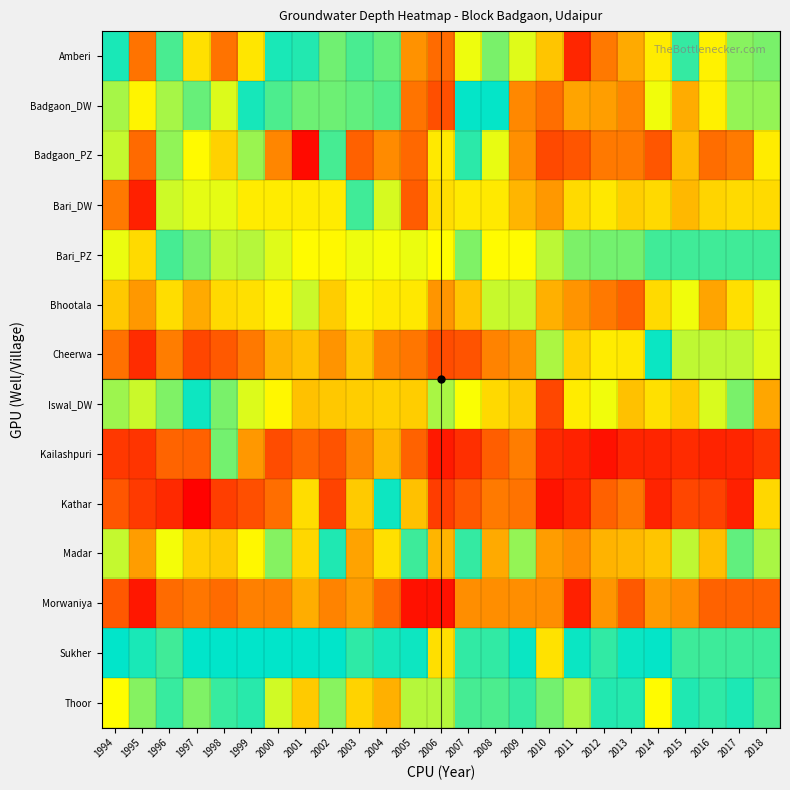

Reading left to right, what are all the values shown in this chart?

Amberi: 1994=17.0	1995=7.4	1996=16.1	1997=11.5	1998=7.4	1999=11.8	2000=17.0	2001=18.1	2002=19.6	2003=16.1	2004=15.6	2005=8.6	2006=7.1	2007=13.0	2008=15.2	2009=13.3	2010=10.5	2011=4.5	2012=7.6	2013=9.5	2014=12.0	2015=16.5	2016=12.2	2017=14.9	2018=19.8
Badgaon_DW: 1994=20.6	1995=12.2	1996=20.6	1997=15.6	1998=13.3	1999=17.1	2000=19.0	2001=19.6	2002=19.6	2003=19.4	2004=19.1	2005=7.5	2006=6.0	2007=17.6	2008=17.6	2009=8.2	2010=7.2	2011=9.3	2012=9.0	2013=8.1	2014=12.9	2015=9.5	2016=12.1	2017=14.7	2018=14.7
Badgaon_PZ: 1994=13.8	1995=7.0	1996=14.8	1997=12.5	1998=11.0	1999=14.6	2000=26.9	2001=31.6	2002=16.2	2003=28.3	2004=26.7	2005=28.0	2006=11.8	2007=18.3	2008=21.9	2009=26.6	2010=5.8	2011=6.2	2012=7.6	2013=7.6	2014=6.3	2015=10.2	2016=7.2	2017=7.7	2018=11.9
Bari_DW: 1994=7.6	1995=4.2	1996=13.6	1997=13.1	1998=13.1	1999=23.0	2000=23.0	2001=23.0	2002=23.0	2003=18.7	2004=13.4	2005=6.6	2006=11.4	2007=23.1	2008=23.1	2009=9.9	2010=8.8	2011=11.3	2012=11.8	2013=10.9	2014=11.2	2015=10.0	2016=11.1	2017=11.3	2018=11.3
Bari_PZ: 1994=13.1	1995=11.3	1996=16.2	1997=15.3	1998=21.1	1999=20.9	2000=21.7	2001=22.5	2002=22.6	2003=22.0	2004=22.2	2005=21.9	2006=12.6	2007=15.1	2008=22.4	2009=22.5	2010=13.9	2011=15.2	2012=15.3	2013=15.3	2014=16.3	2015=16.3	2016=16.3	2017=16.3	2018=16.3
Bhootala: 1994=10.6	1995=8.8	1996=11.4	1997=9.5	1998=11.2	1999=11.5	2000=12.1	2001=13.7	2002=10.8	2003=12.2	2004=11.9	2005=11.8	2006=8.7	2007=10.5	2008=13.8	2009=13.8	2010=9.7	2011=8.6	2012=7.6	2013=6.8	2014=11.3	2015=12.9	2016=9.2	2017=11.5	2018=13.2
Cheerwa: 1994=7.3	1995=4.7	1996=7.8	1997=5.7	1998=6.5	1999=7.6	2000=9.8	2001=10.4	2002=8.7	2003=10.6	2004=8.0	2005=7.5	2006=5.9	2007=6.2	2008=8.0	2009=8.6	2010=14.2	2011=10.9	2012=12.0	2013=23.2	2014=17.7	2015=13.9	2016=13.9	2017=13.9	2018=21.7
Iswal_DW: 1994=20.5	1995=13.7	1996=19.9	1997=17.8	1998=19.8	1999=21.6	2000=22.6	2001=24.6	2002=24.4	2003=24.2	2004=24.0	2005=24.2	2006=20.7	2007=22.2	2008=23.7	2009=24.3	2010=5.8	2011=23.0	2012=22.0	2013=24.6	2014=23.5	2015=24.2	2016=21.6	2017=19.8	2018=25.7
Kailashpuri: 1994=5.2	1995=5.0	1996=6.8	1997=6.7	1998=15.3	1999=8.8	2000=5.9	2001=6.9	2002=6.2	2003=8.2	2004=10.0	2005=6.8	2006=4.0	2007=4.9	2008=6.6	2009=7.8	2010=4.6	2011=4.3	2012=3.7	2013=4.5	2014=4.5	2015=4.7	2016=4.4	2017=4.5	2018=5.0
Kathar: 1994=6.3	1995=5.2	1996=4.6	1997=3.1	1998=5.4	1999=6.0	2000=7.2	2001=11.4	2002=5.6	2003=10.7	2004=17.8	2005=10.3	2006=5.3	2007=6.4	2008=7.7	2009=7.4	2010=3.7	2011=4.3	2012=6.7	2013=7.5	2014=4.4	2015=5.7	2016=5.5	2017=4.3	2018=11.2
Madar: 1994=13.8	1995=9.0	1996=12.9	1997=10.9	1998=10.7	1999=12.4	2000=20.0	2001=23.8	2002=16.9	2003=25.8	2004=23.5	2005=18.7	2006=9.9	2007=16.5	2008=25.5	2009=20.3	2010=9.0	2011=8.3	2012=9.8	2013=10.0	2014=10.5	2015=13.9	2016=10.3	2017=15.6	2018=20.7
Morwaniya: 1994=6.3	1995=3.9	1996=7.1	1997=7.5	1998=7.1	1999=7.9	2000=7.9	2001=9.6	2002=8.0	2003=8.8	2004=7.0	2005=3.7	2006=3.7	2007=8.4	2008=8.4	2009=8.4	2010=8.4	2011=4.3	2012=8.7	2013=6.4	2014=8.9	2015=8.4	2016=6.8	2017=6.8	2018=6.8
Sukher: 1994=17.5	1995=18.0	1996=18.7	1997=17.4	1998=17.4	1999=17.4	2000=17.4	2001=17.4	2002=17.4	2003=18.4	2004=17.9	2005=17.7	2006=11.5	2007=18.4	2008=18.4	2009=17.3	2010=11.6	2011=17.7	2012=16.6	2013=17.3	2014=17.6	2015=16.3	2016=16.3	2017=16.3	2018=16.3
Thoor: 1994=22.4	1995=20.0	1996=18.5	1997=19.9	1998=18.6	1999=18.3	2000=21.5	2001=24.3	2002=20.1	2003=24.0	2004=25.3	2005=20.9	2006=20.9	2007=18.8	2008=18.9	2009=18.5	2010=15.3	2011=20.8	2012=16.9	2013=16.8	2014=22.5	2015=16.9	2016=16.6	2017=17.0	2018=18.9